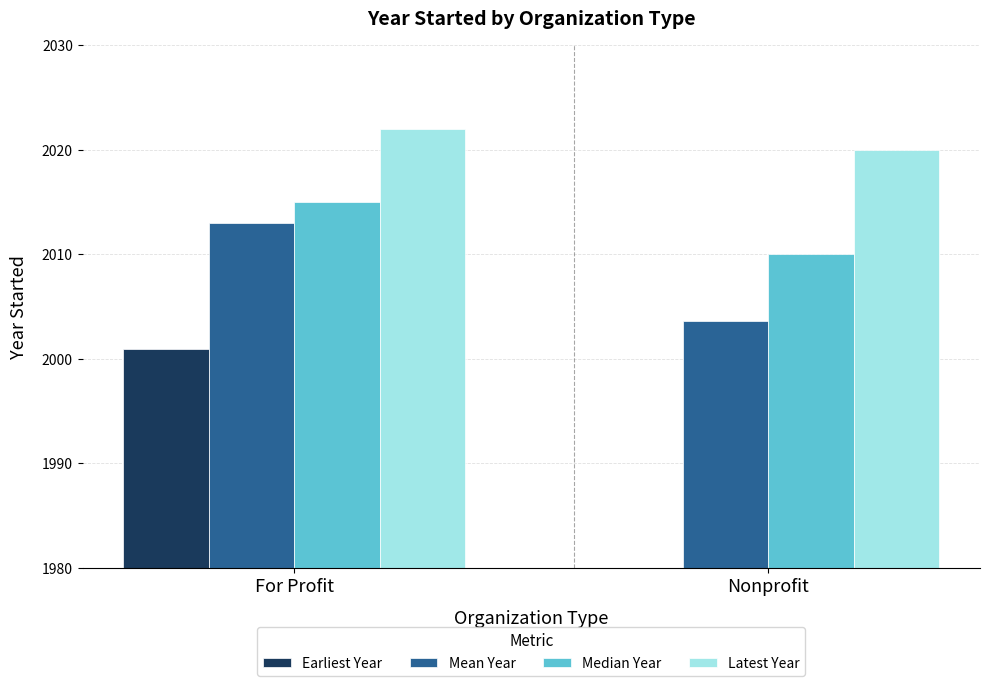

Reading left to right, what are all the values shown in this chart?

Earliest Year: 2001.0	1980.0
Mean Year: 2013.0	2003.6
Median Year: 2015.0	2010.0
Latest Year: 2022.0	2020.0